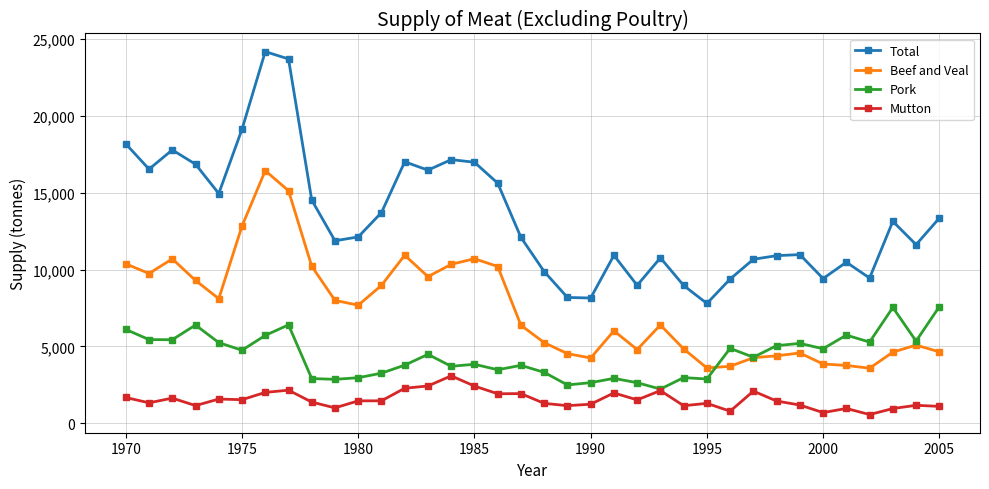

List the series in order of their peak value, lowest first.

Mutton, Pork, Beef and Veal, Total